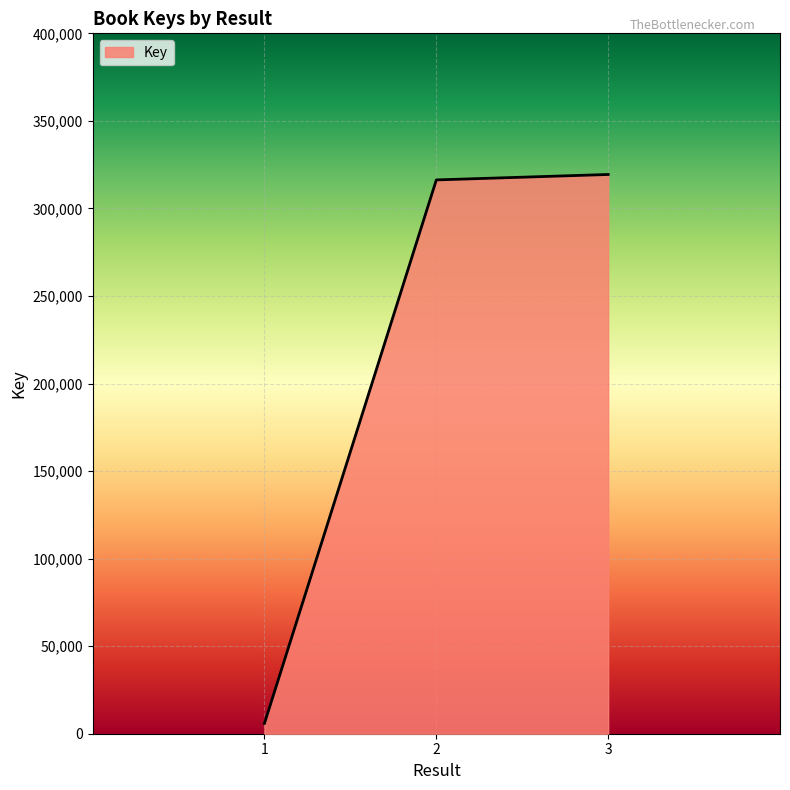

Does the chart have visible grid lines?

Yes